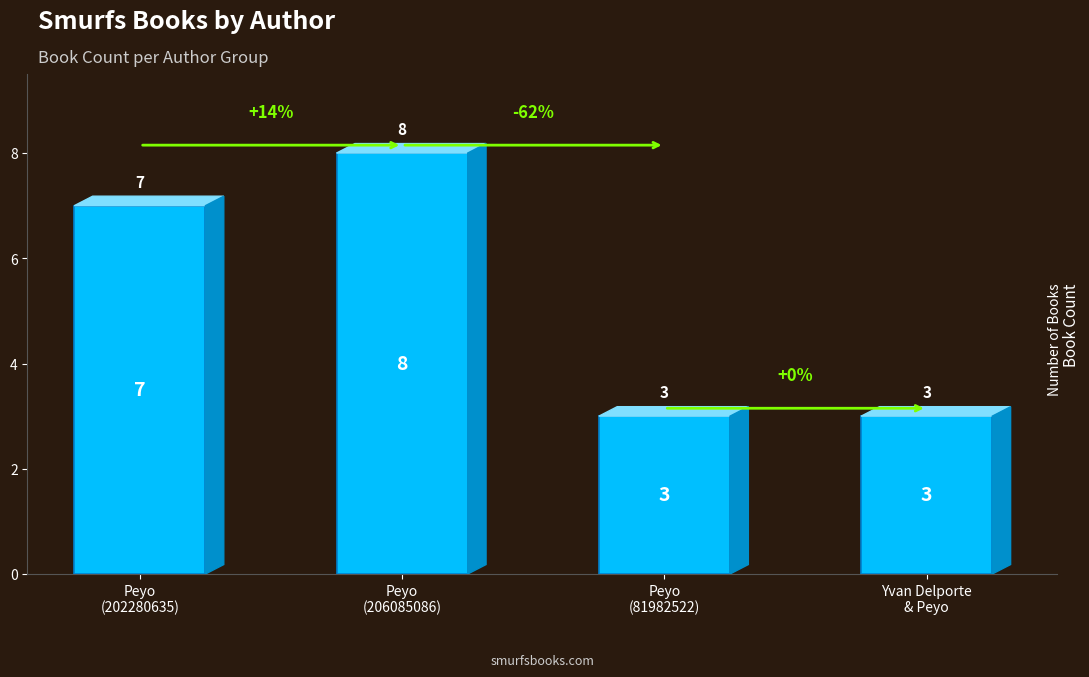

What position from the right is Yvan Delporte & Peyo?

1